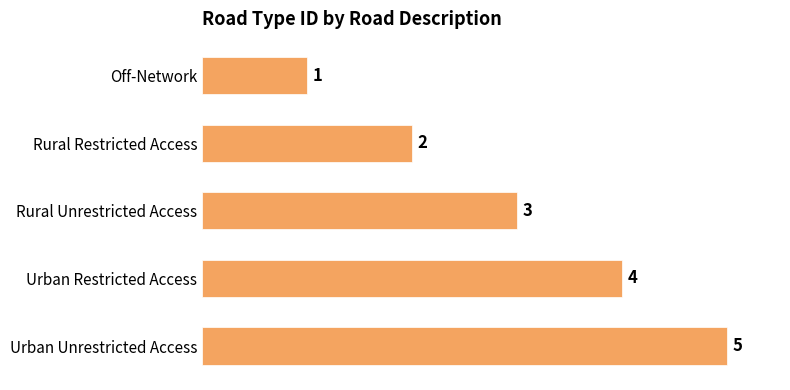

True or false: the data shows 5 at Urban Unrestricted Access.

True